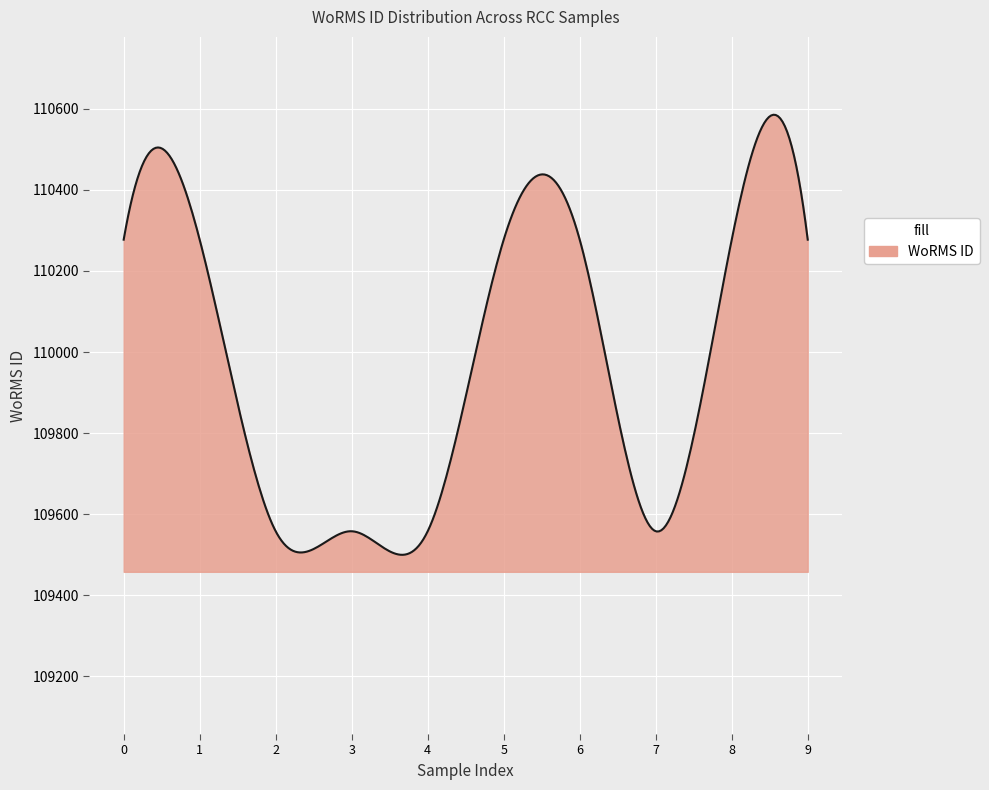

How many lines are shown in the chart?

1